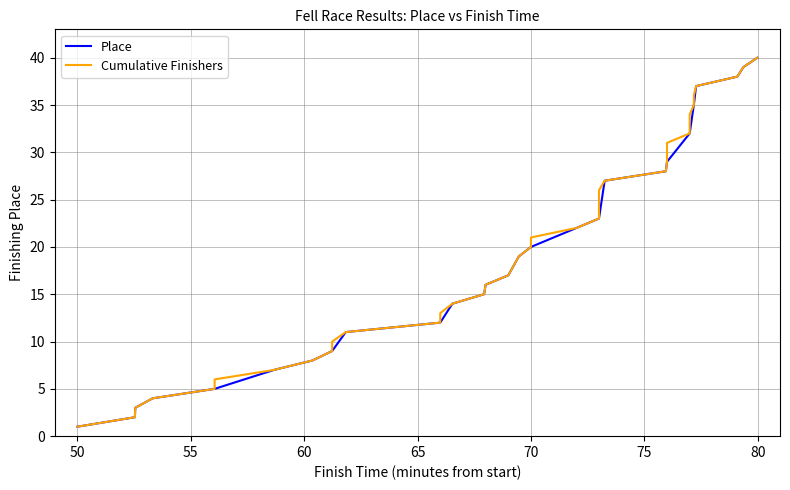

True or false: Place has more than 1 points higher than both neighbors.

False